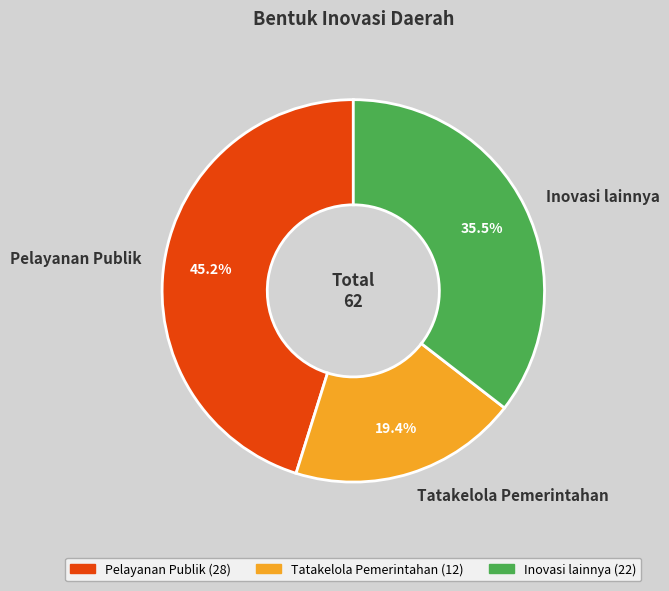

What portion of the pie excludes Pelayanan Publik?

54.8%